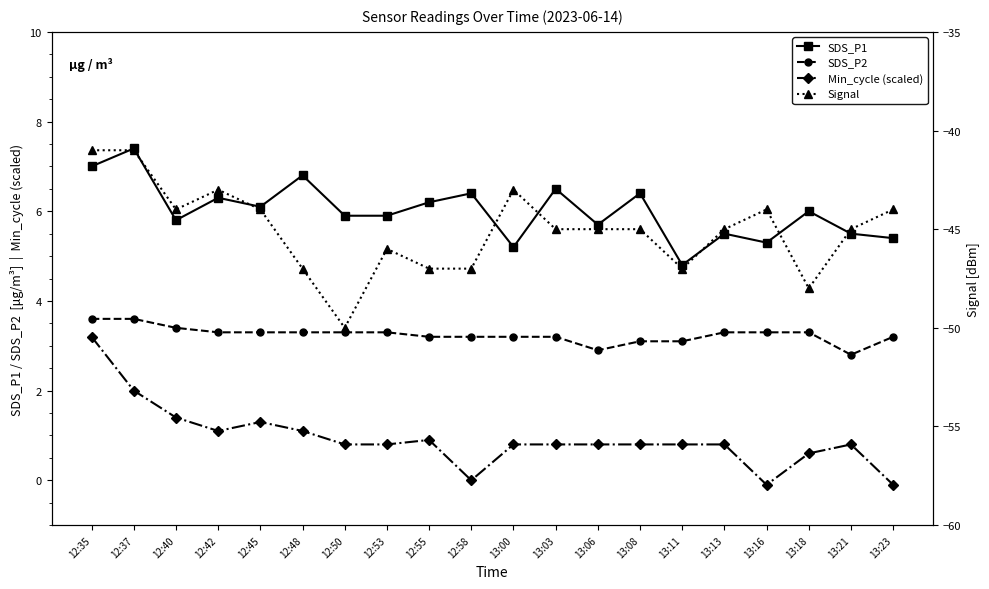

What is the sum of all Min_cycle (scaled) values?

18.6